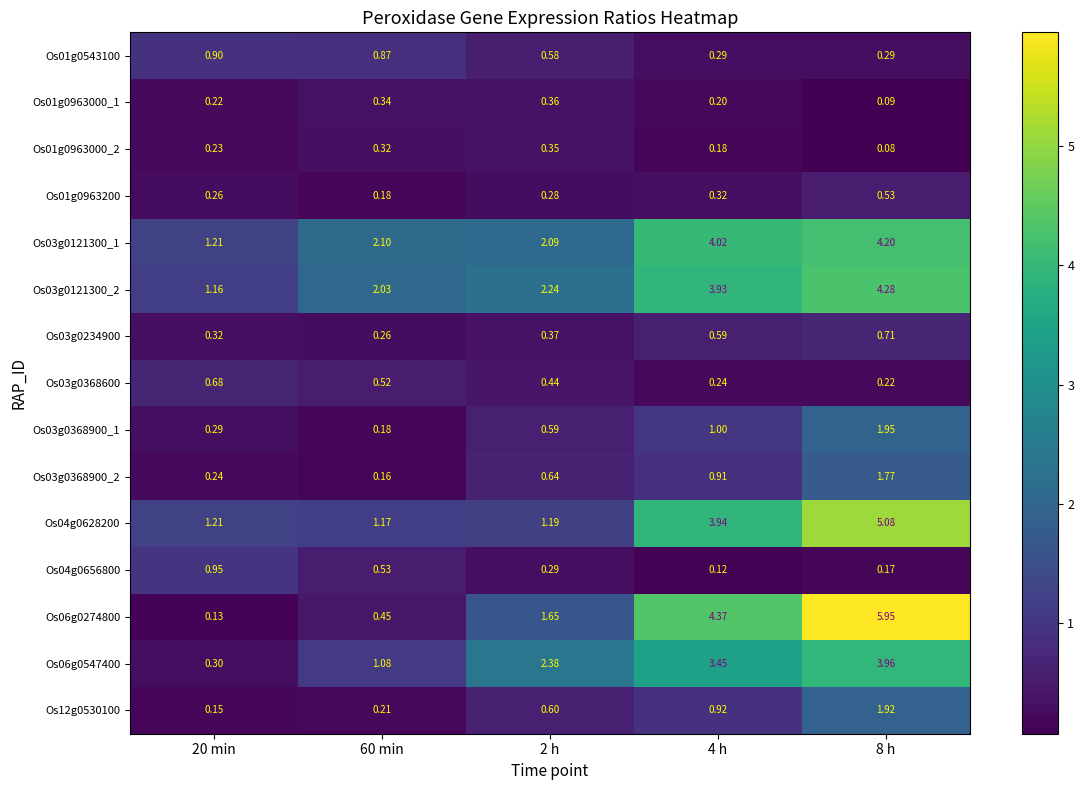

What is the maximum value shown in the chart?

5.9